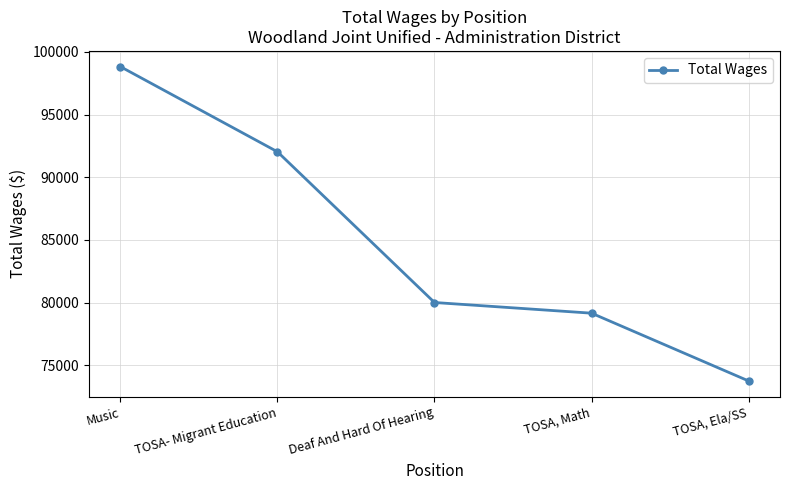

What is the maximum value shown in the chart?

98821